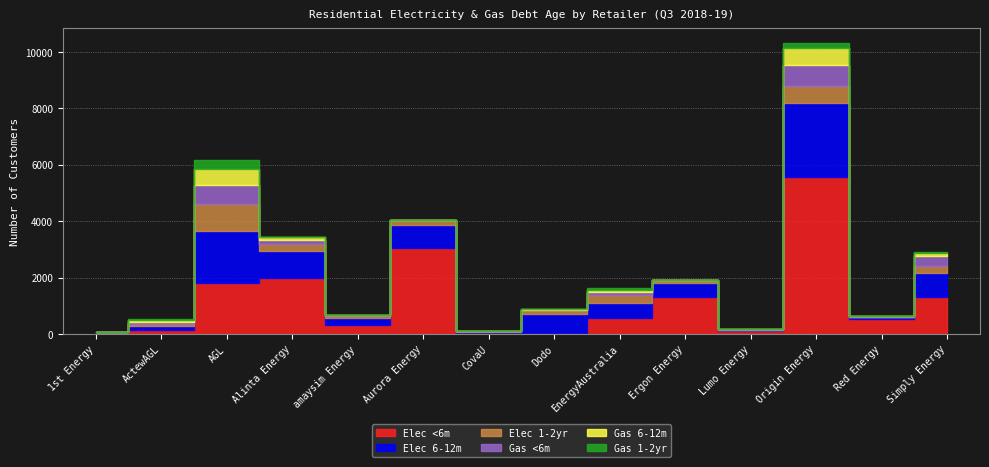

What is the difference between the maximum and second lowest values in the Gas 1-2yr series?

295